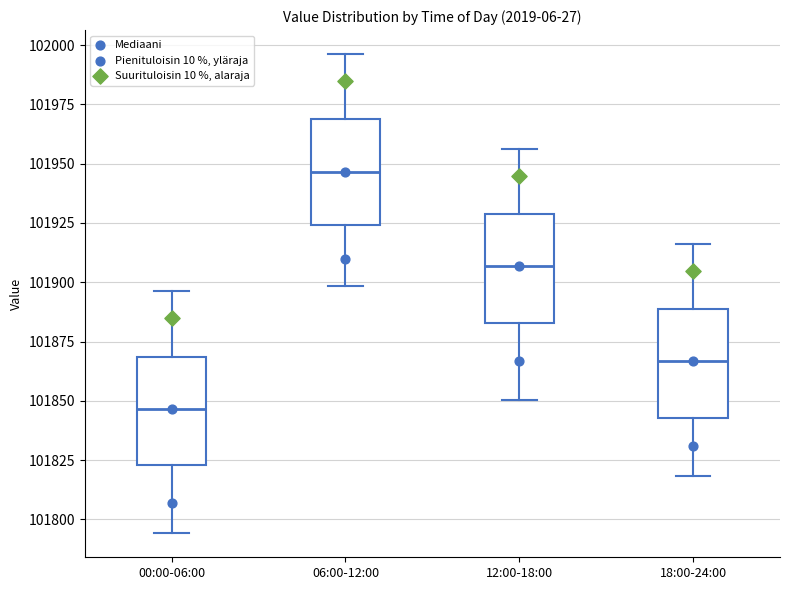

Reading left to right, read every box against the y-axis: the position of its median line, the range the box covers, and the ends of its whiskers. The values are not printed on the chart, so give them approximately, as read against the axis.

00:00-06:00: median 101845, box 101825 to 101870, whiskers 101795 to 101895
06:00-12:00: median 101945, box 101925 to 101970, whiskers 101900 to 101995
12:00-18:00: median 101905, box 101885 to 101930, whiskers 101850 to 101955
18:00-24:00: median 101865, box 101845 to 101890, whiskers 101820 to 101915